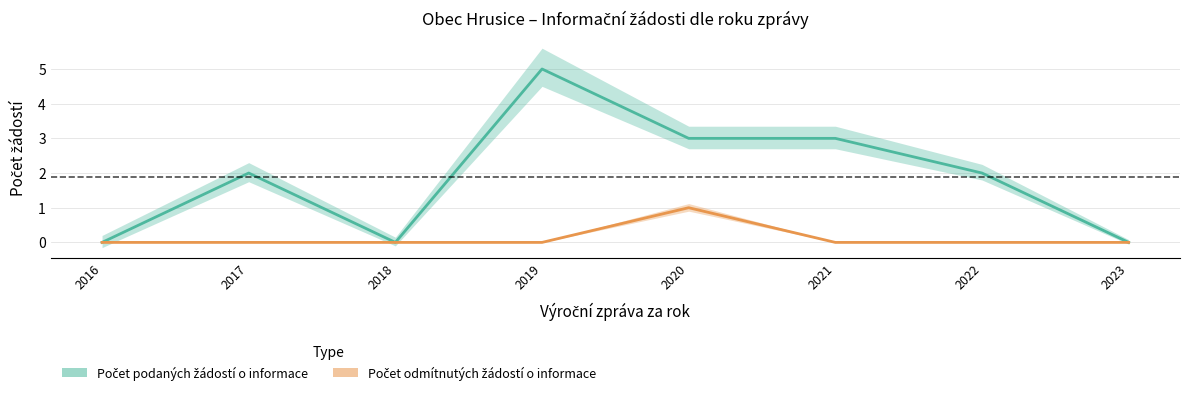

Reading right to left, list all the values displayed in this chart.

Počet podaných žádostí o informace: 2023=0	2022=2	2021=3	2020=3	2019=5	2018=0	2017=2	2016=0
Počet odmítnutých žádostí o informace: 2023=0	2022=0	2021=0	2020=1	2019=0	2018=0	2017=0	2016=0